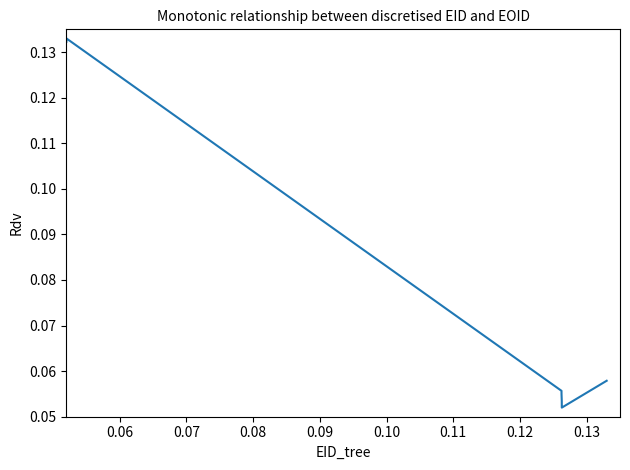

What is the sum of all values?

0.6